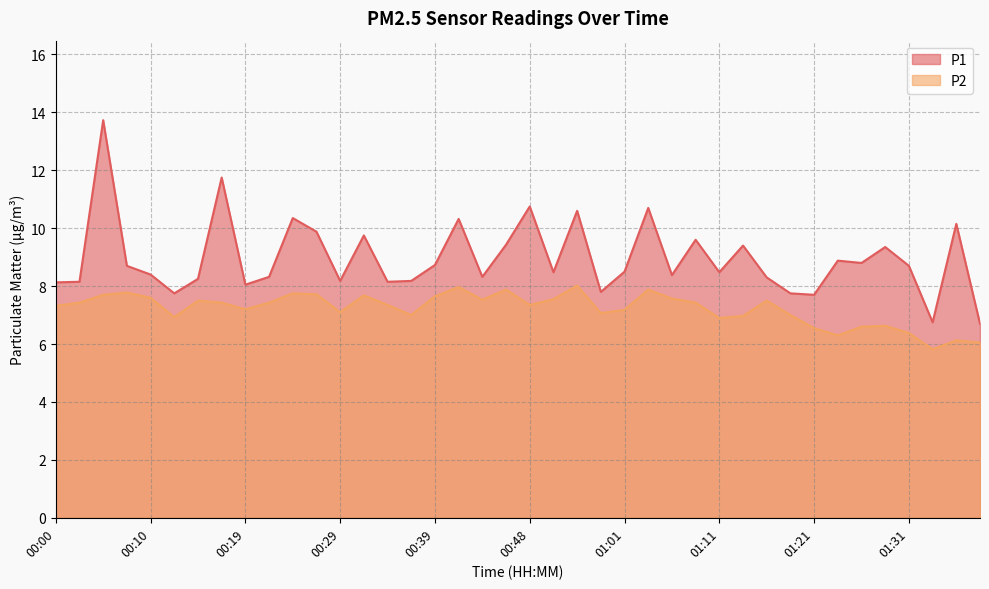

Where does the P1 series first go above 8?

00:00